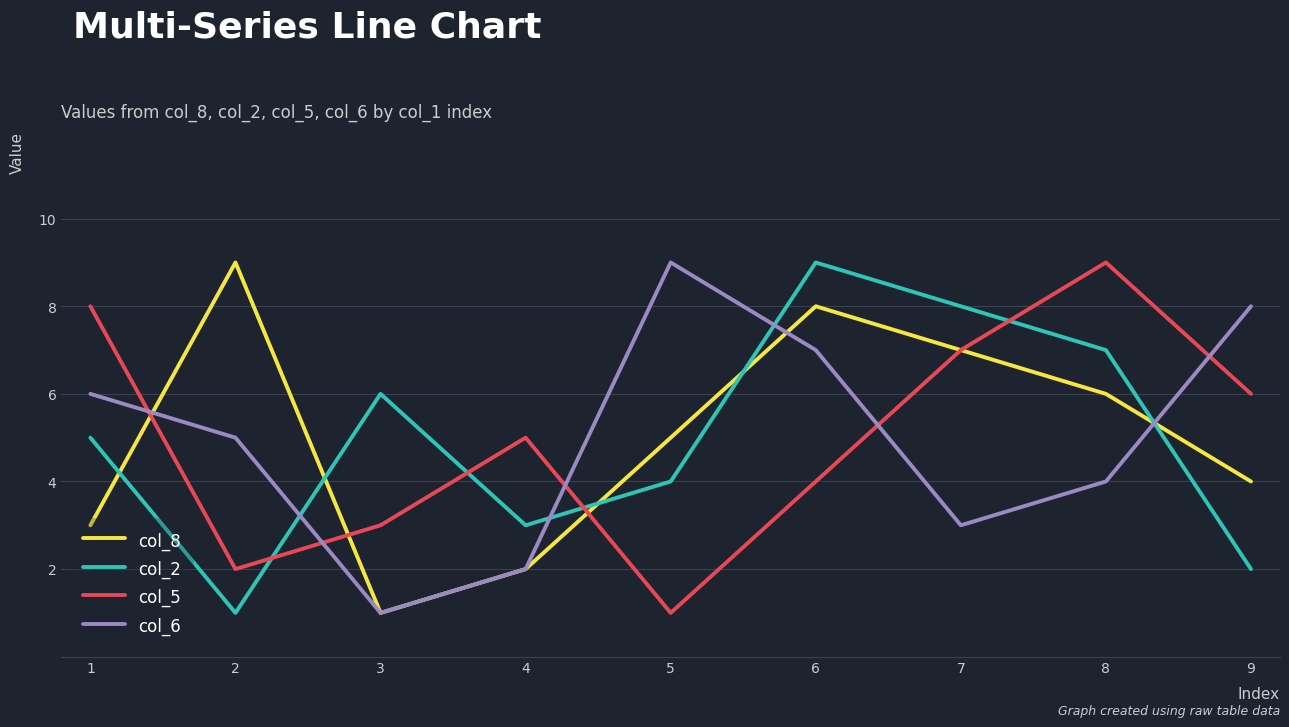

The value of col_2 at 8 is 1. True or false?

False